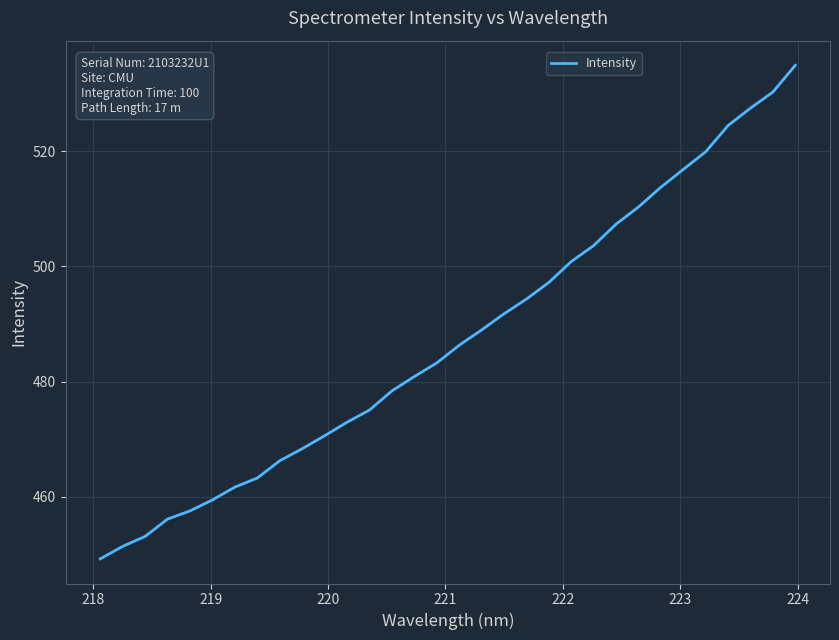

What is the greatest value displayed?

534.9